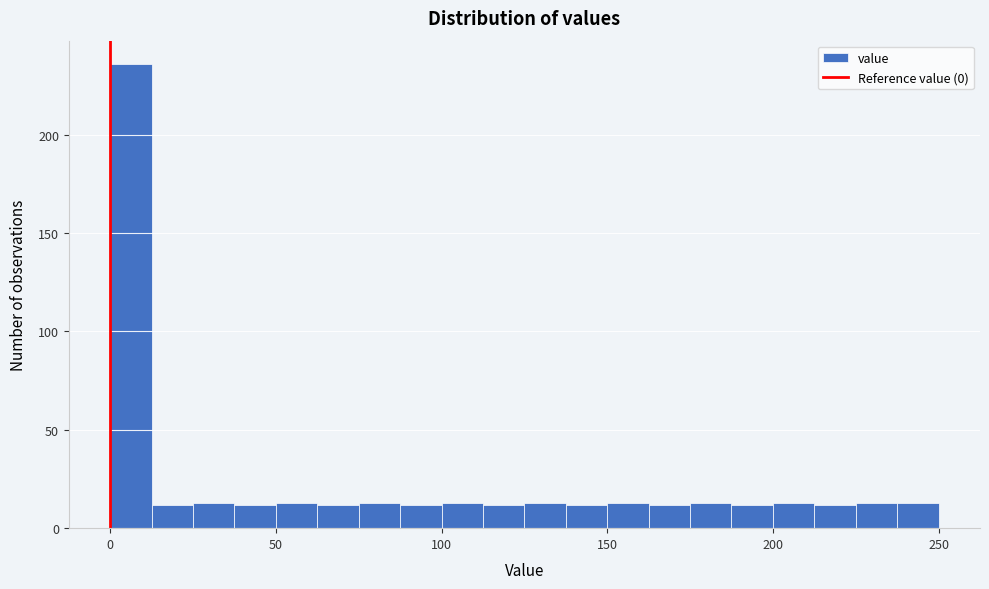

Read against the x-axis, roughly where is the centre of the tallest bar?

5